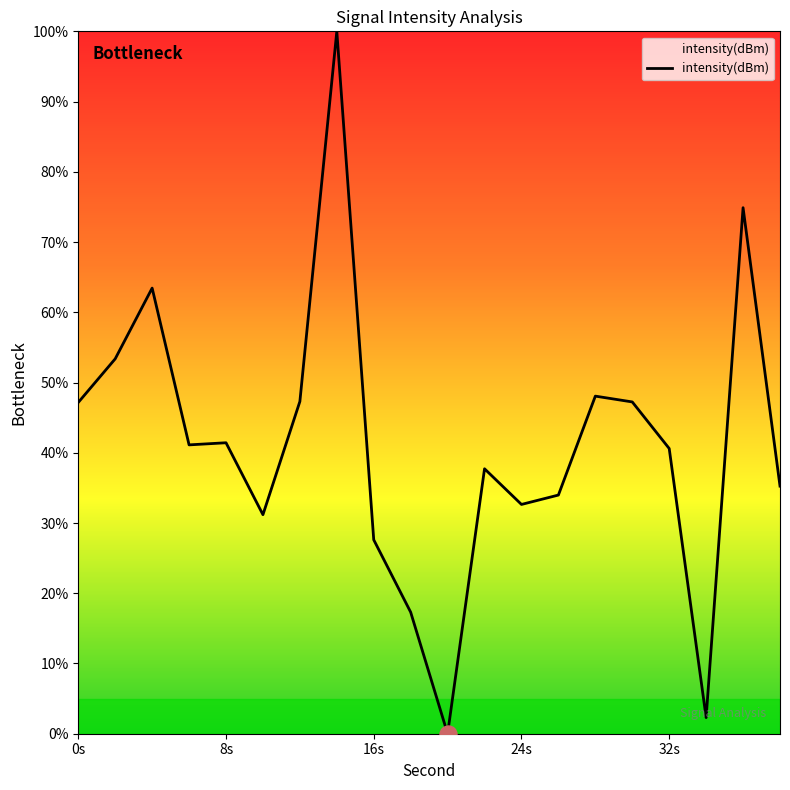

What is the maximum value shown in the chart?

100.0